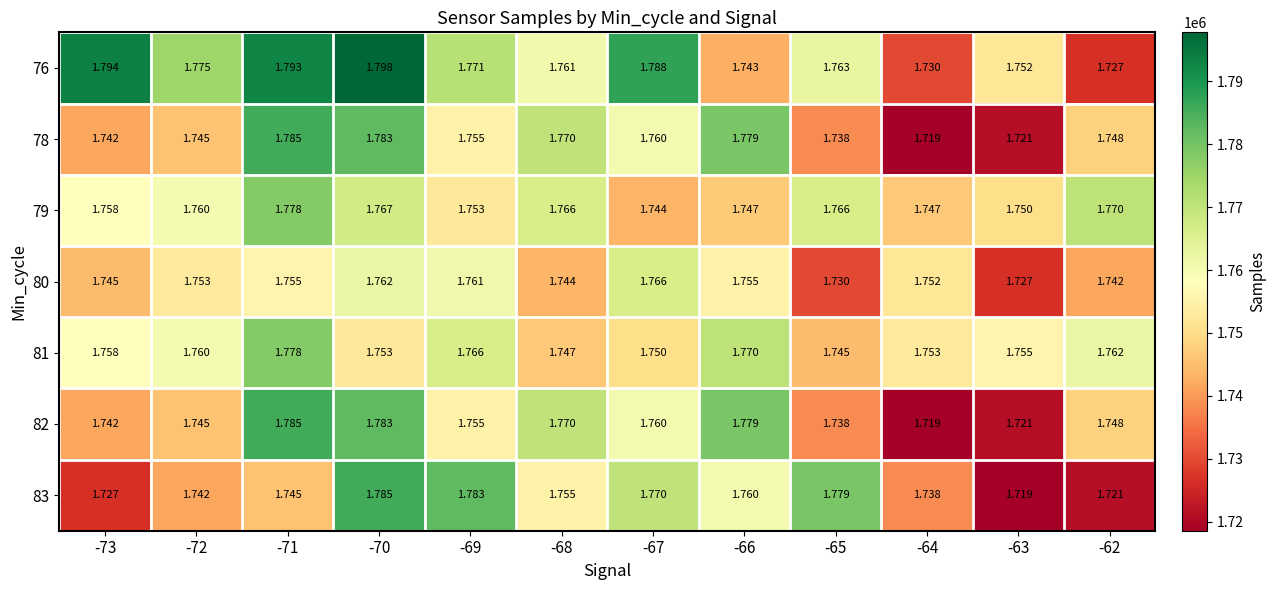

Is the value of 78 at -65 greater than the value of 80 at -66?

No